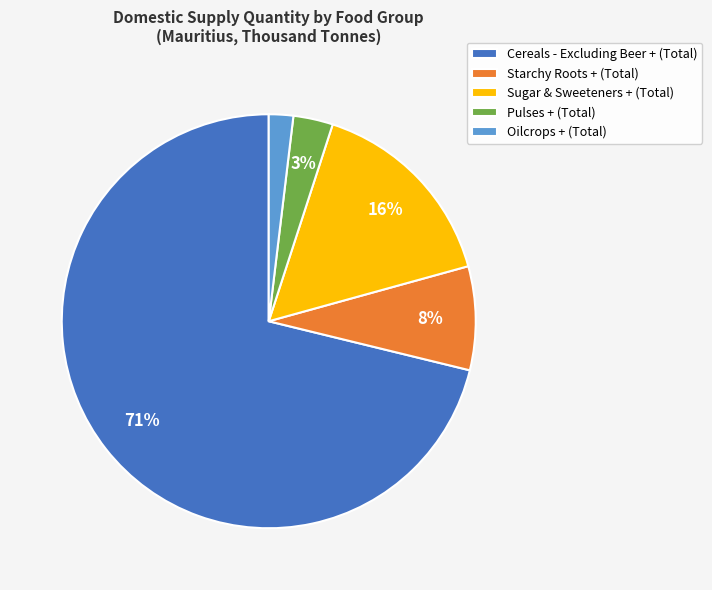

How many segments does this pie chart have?

5